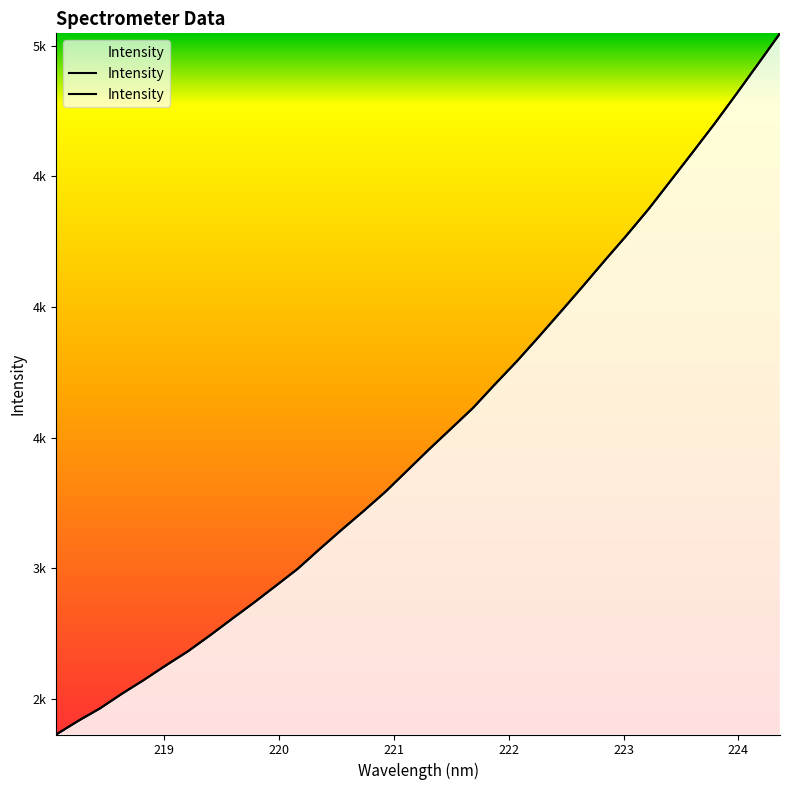

What is the average value?

3516.0